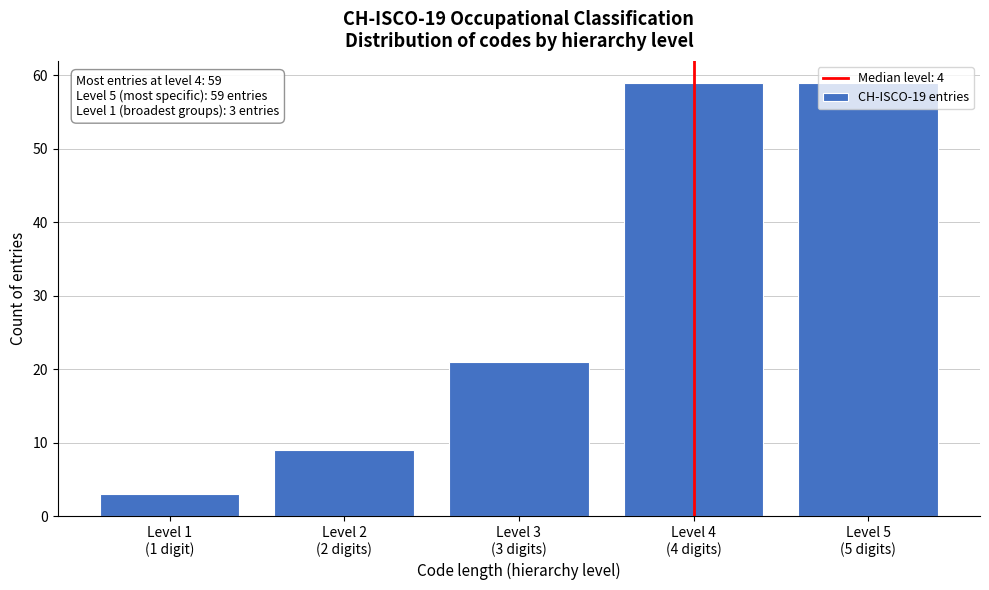

What is the value of the 2nd bar from the left?

9